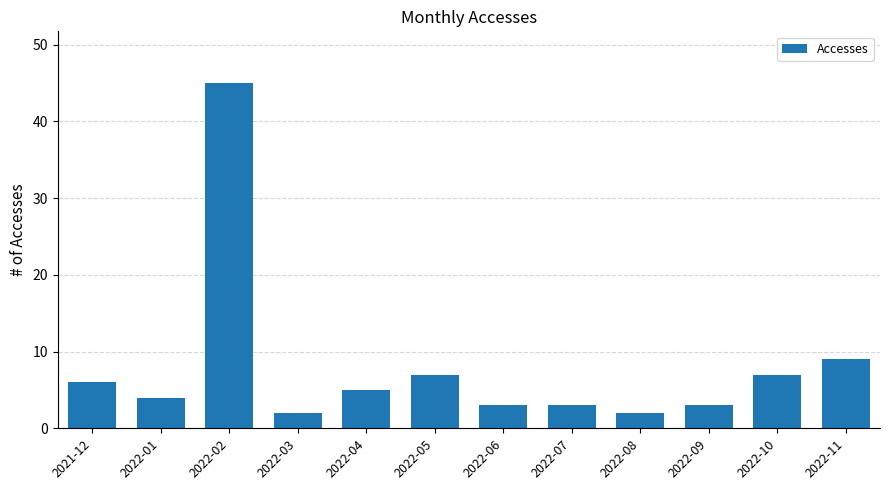

What is the ratio of the value at 2022-11 to the value at 2022-07?

3.0